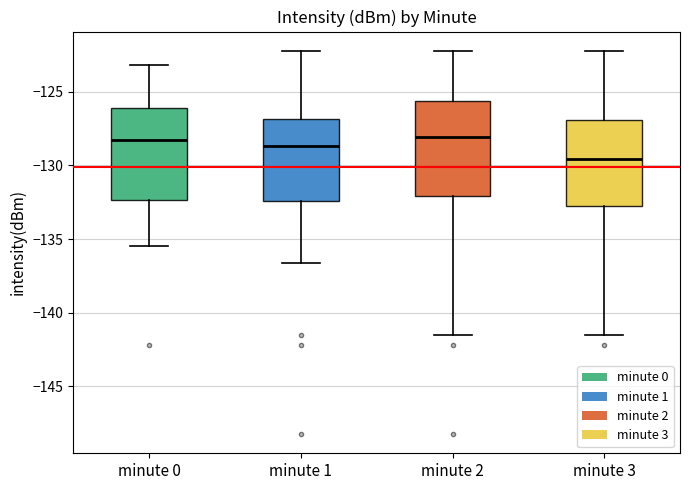

Reading left to right, read every box against the y-axis: the position of its median line, the range the box covers, and the ends of its whiskers. The values are not printed on the chart, so give them approximately, as read against the axis.

minute 0: median -128.5, box -132.5 to -126.0, whiskers -135.5 to -123.0
minute 1: median -128.5, box -132.5 to -127.0, whiskers -136.5 to -122.0
minute 2: median -128.0, box -132.0 to -125.5, whiskers -141.5 to -122.0
minute 3: median -129.5, box -133.0 to -127.0, whiskers -141.5 to -122.0